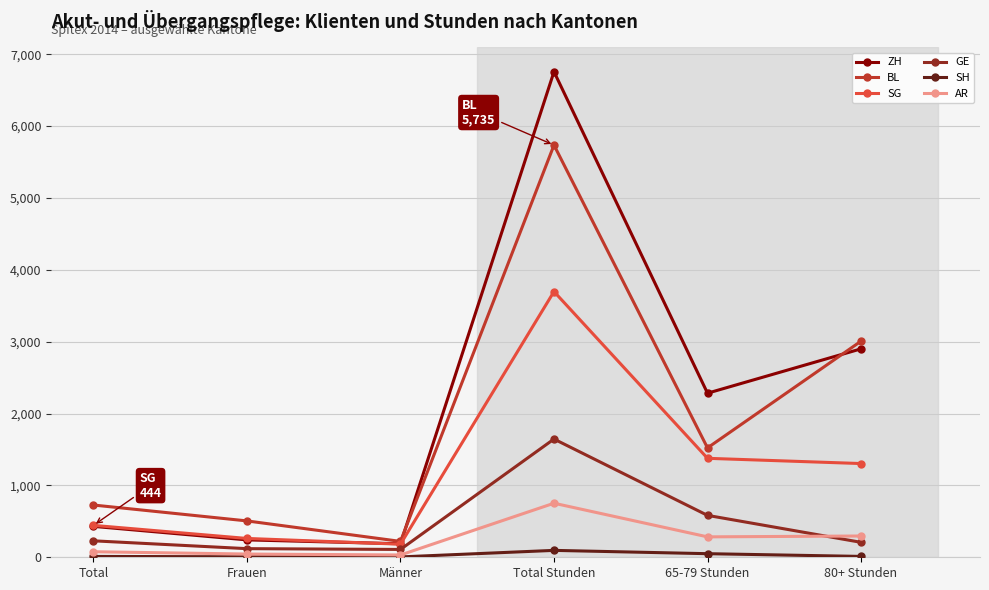

True or false: GE has more than 2 points higher than both neighbors.

False